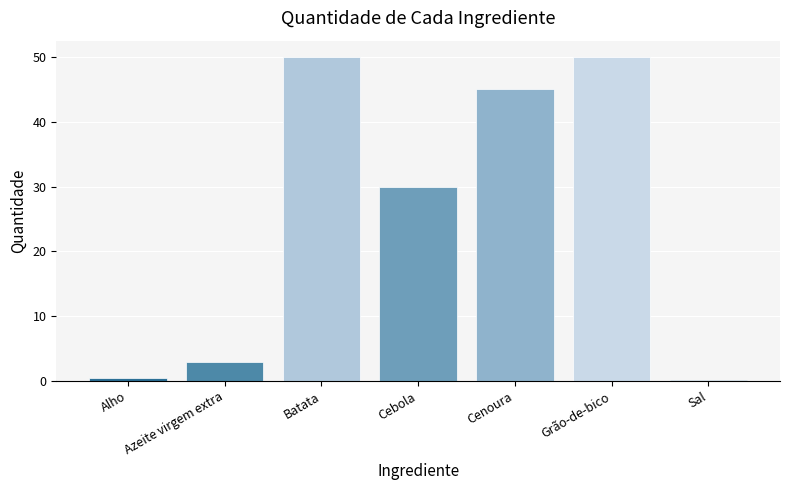

Reading right to left, list all the values displayed in this chart.

Sal=0.2	Grão-de-bico=50.0	Cenoura=45.0	Cebola=30.0	Batata=50.0	Azeite virgem extra=3.0	Alho=0.5